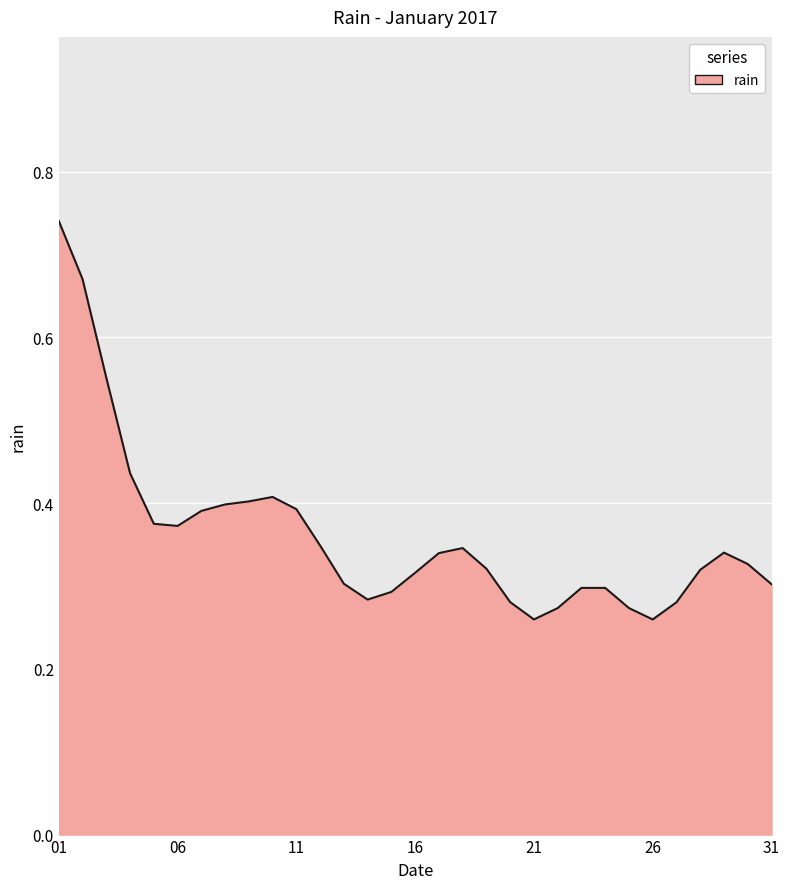

What is the difference between the maximum and minimum values?

0.5